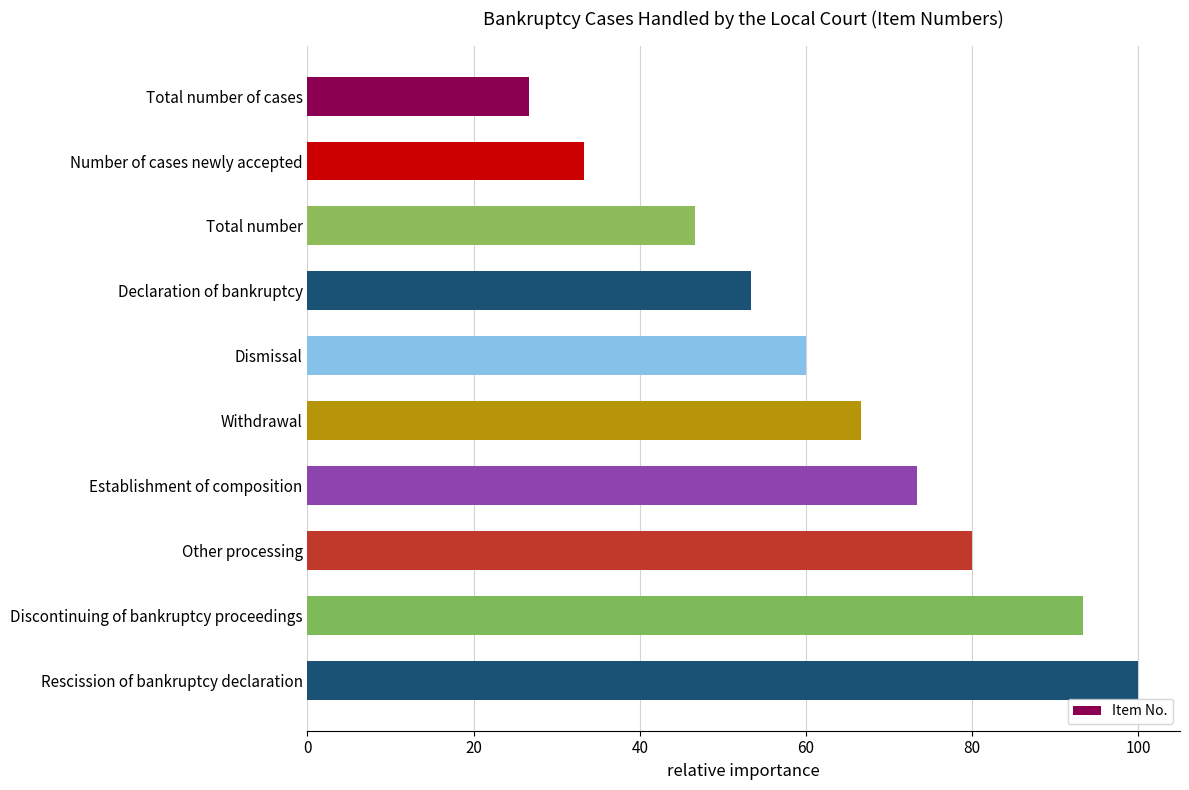

True or false: the data shows 78.7 at Total number.

False